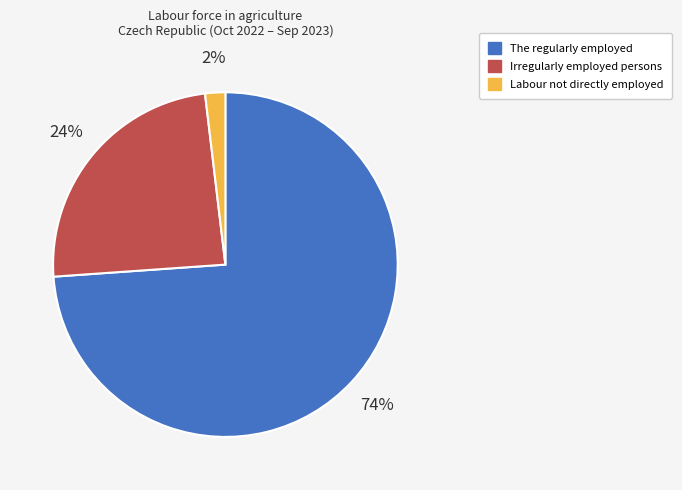

To the nearest percent, what is the difference between the Irregularly employed persons and The regularly employed slice percentages?

50%